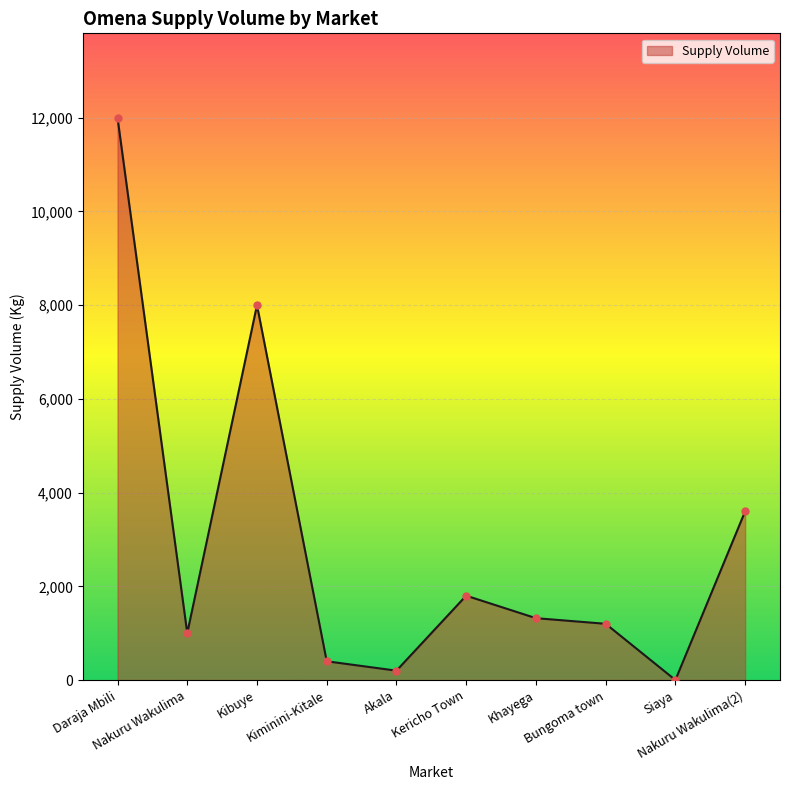

What value does the data have at Akala, to the nearest 100?

200